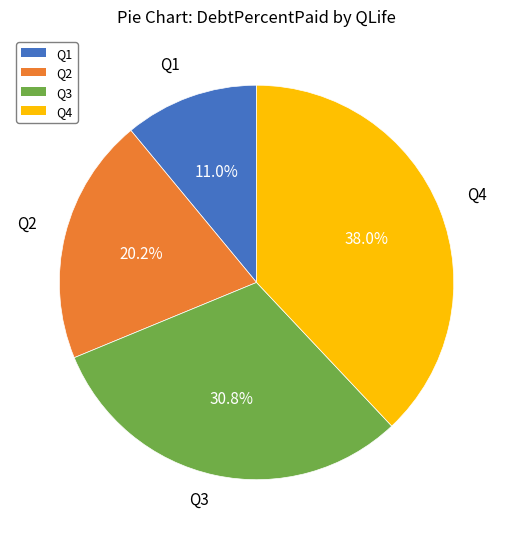

Is Q3 the majority of the pie?

No